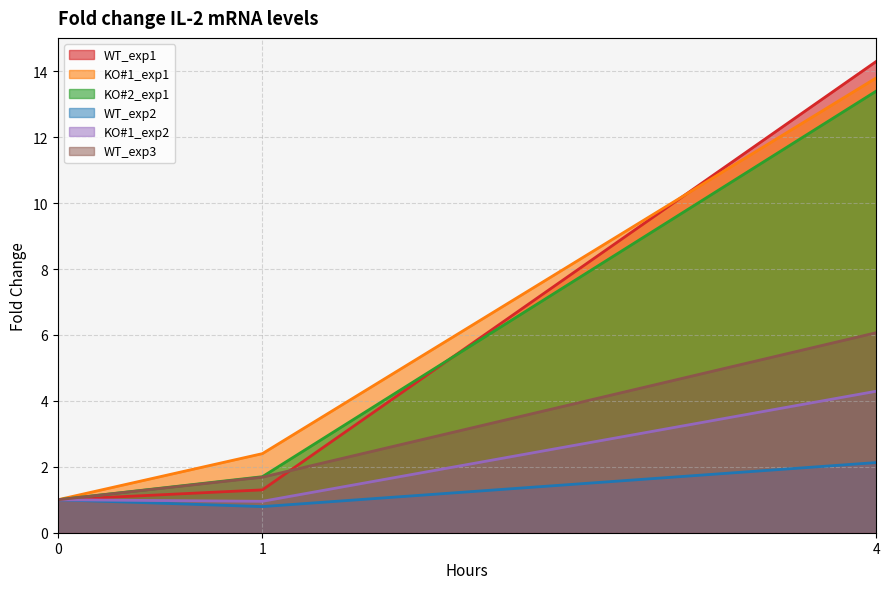

Reading left to right, transcribe all the data shown in this chart.

WT_exp1: 0=1.0	1=1.3	4=14.3
KO#1_exp1: 0=1.0	1=2.4	4=13.8
KO#2_exp1: 0=1.0	1=1.7	4=13.4
WT_exp2: 0=1.0	1=0.8	4=2.1
KO#1_exp2: 0=1.0	1=1.0	4=4.3
WT_exp3: 0=1.0	1=1.7	4=6.1